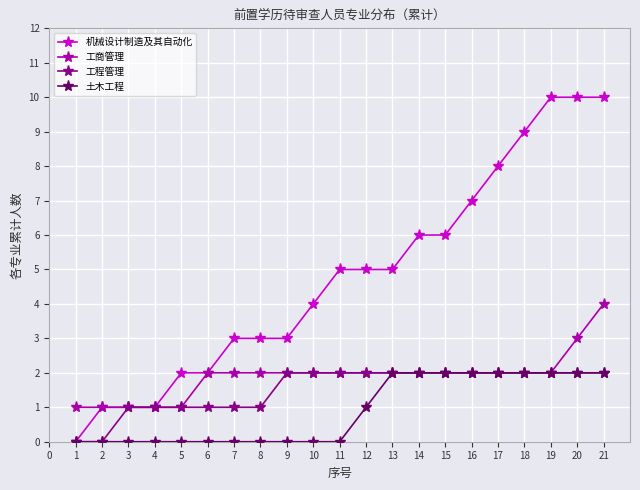

Which series has the widest spread of values?

机械设计制造及其自动化